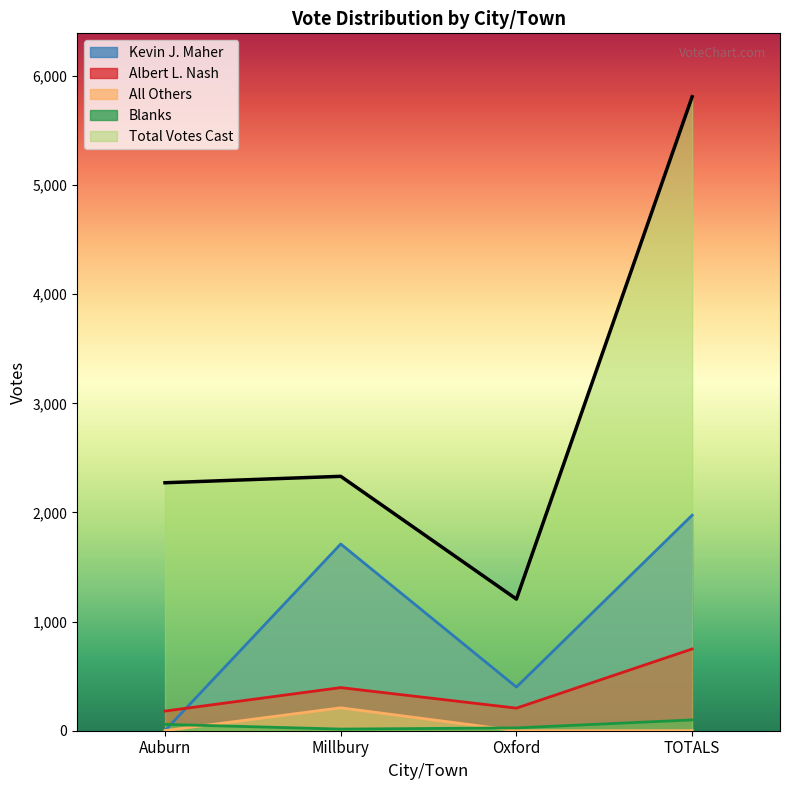

What is the label of the 1st point from the left?

Auburn